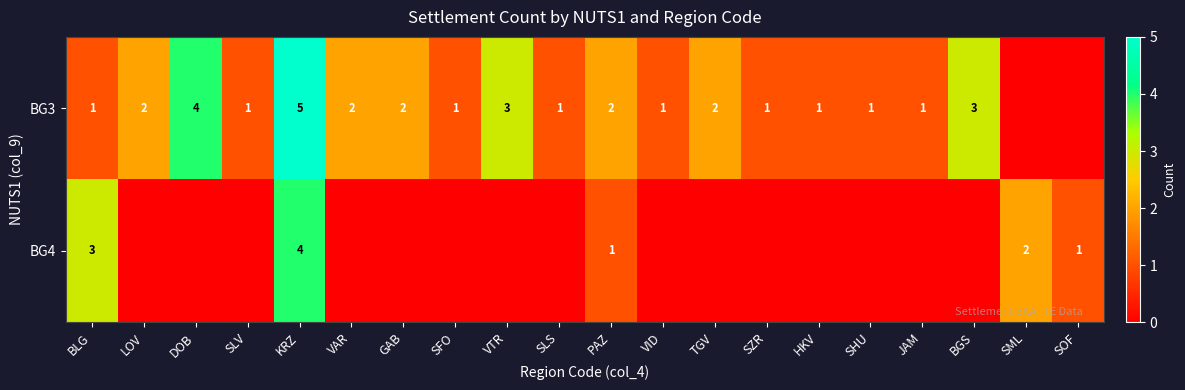

Is it true that BG3 equals 2 at PAZ?

True